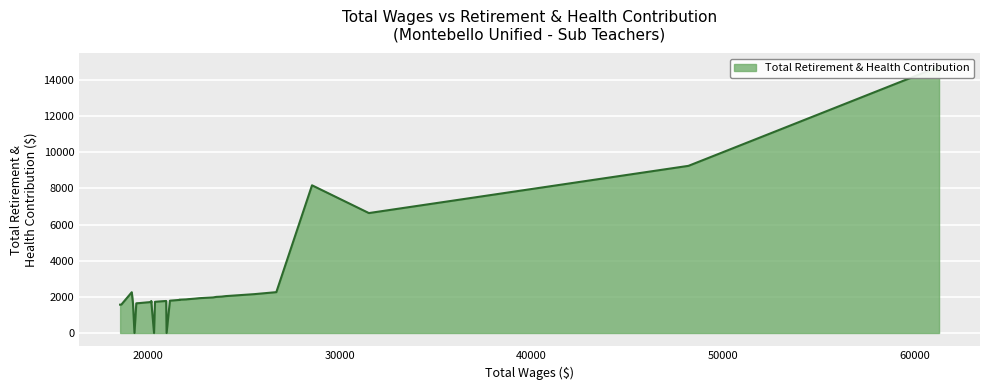

At which category does the data reach its first local valley?

2